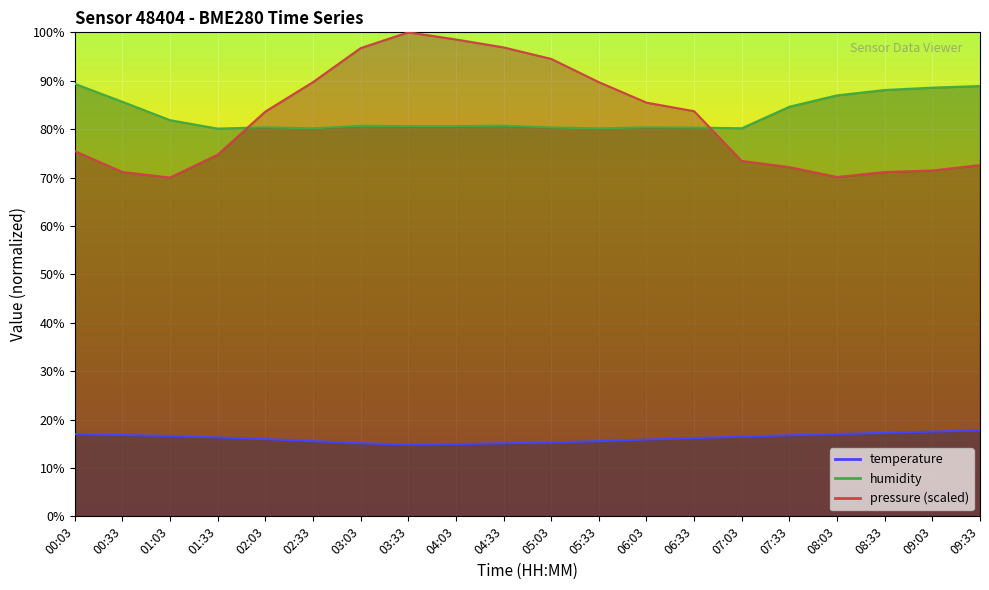

What position from the right is 05:33?

9